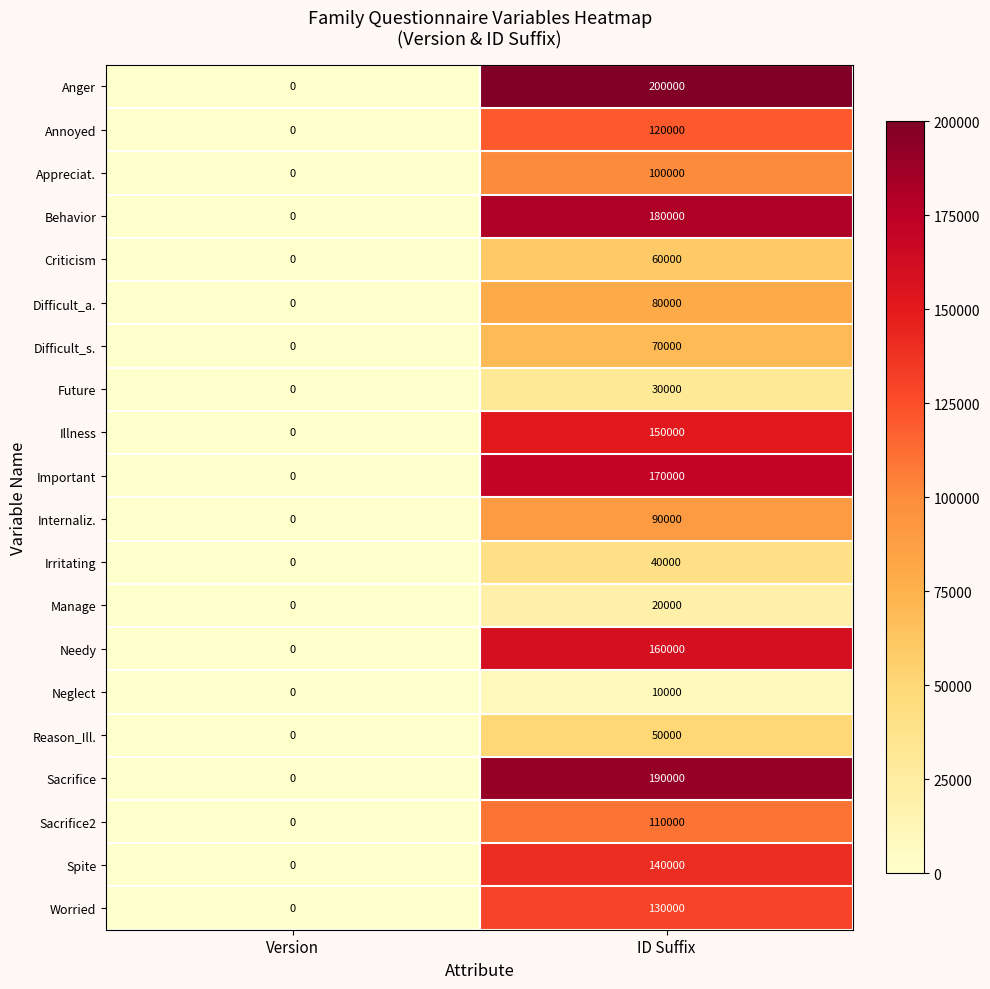

Which series changed the most between Version and ID Suffix?

Anger